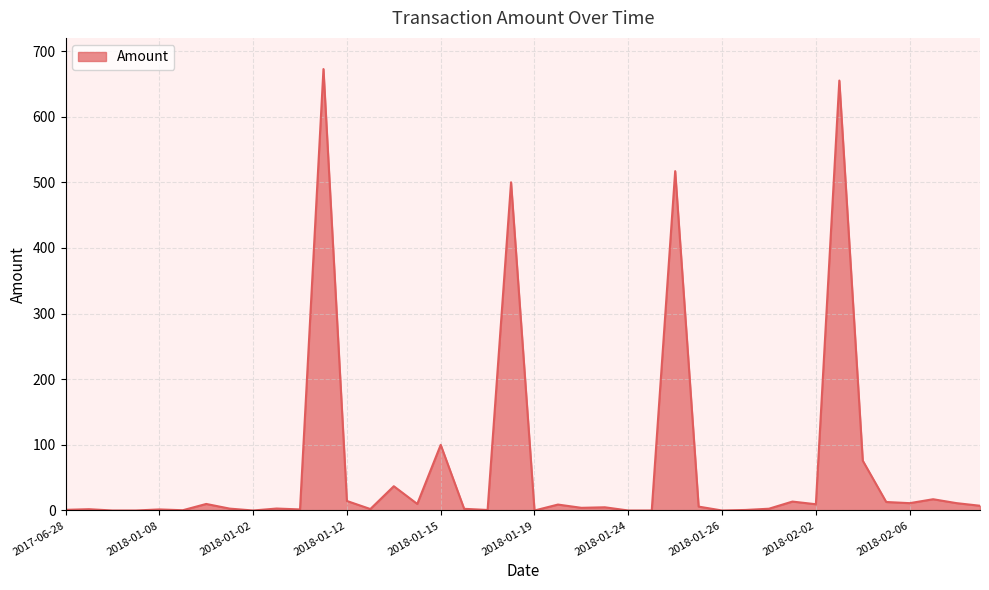

What is the difference between the maximum and minimum values?

672.5